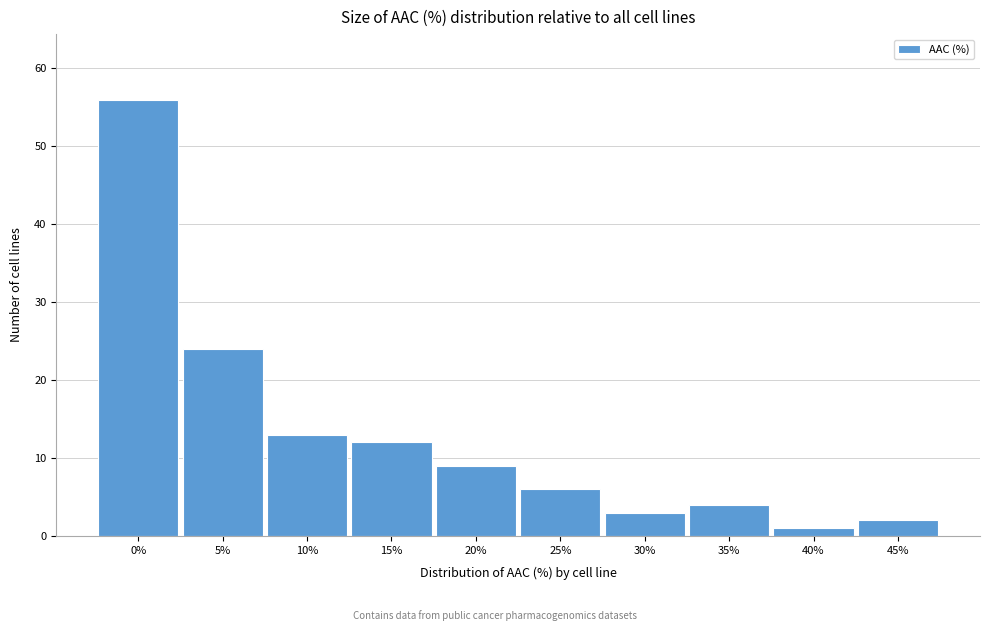

Reading right to left, what are all the values shown in this chart?

2	1	4	3	6	9	12	13	24	56